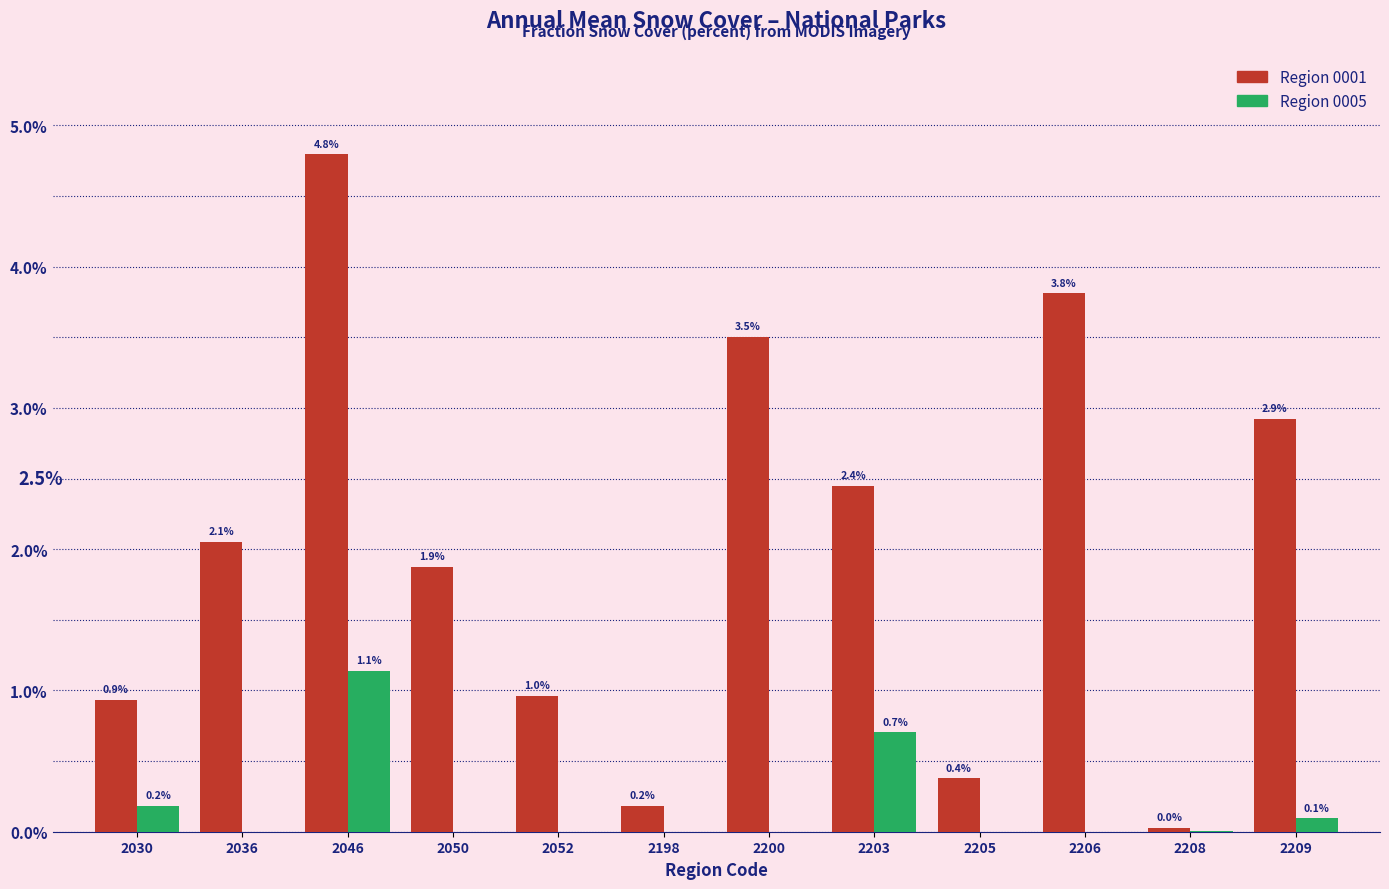

Which category has the highest value across all series?

2046